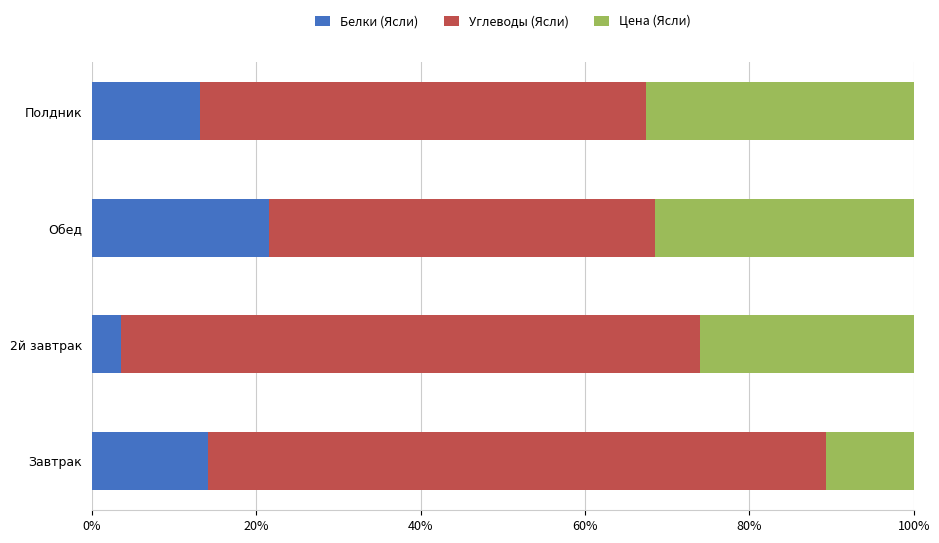

At which label does Белки (Ясли) reach its minimum?

2й завтрак